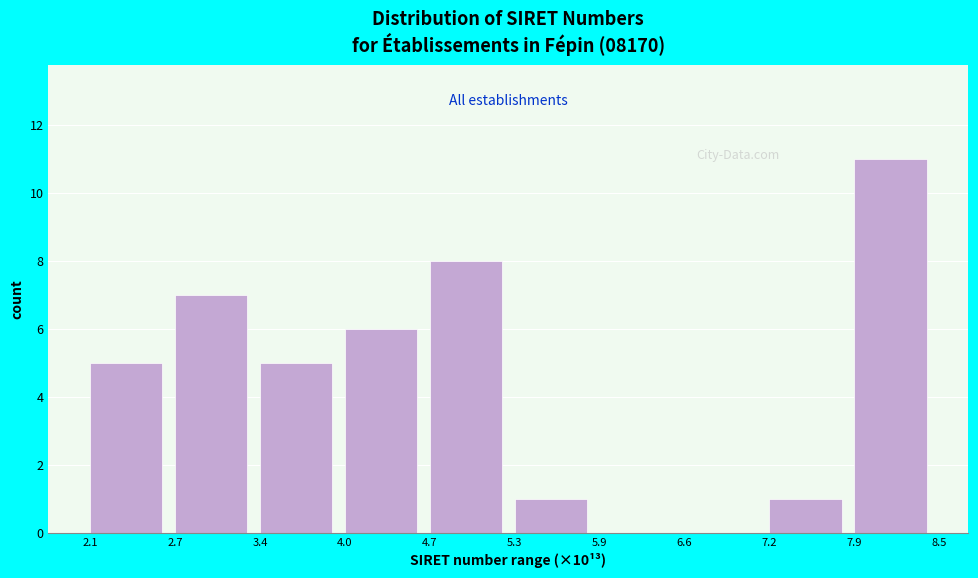

How tall is the bar that spans 7.9 to 8.5 on the x-axis? The values are not printed on the chart, so give them approximately, as read against the axis.

11